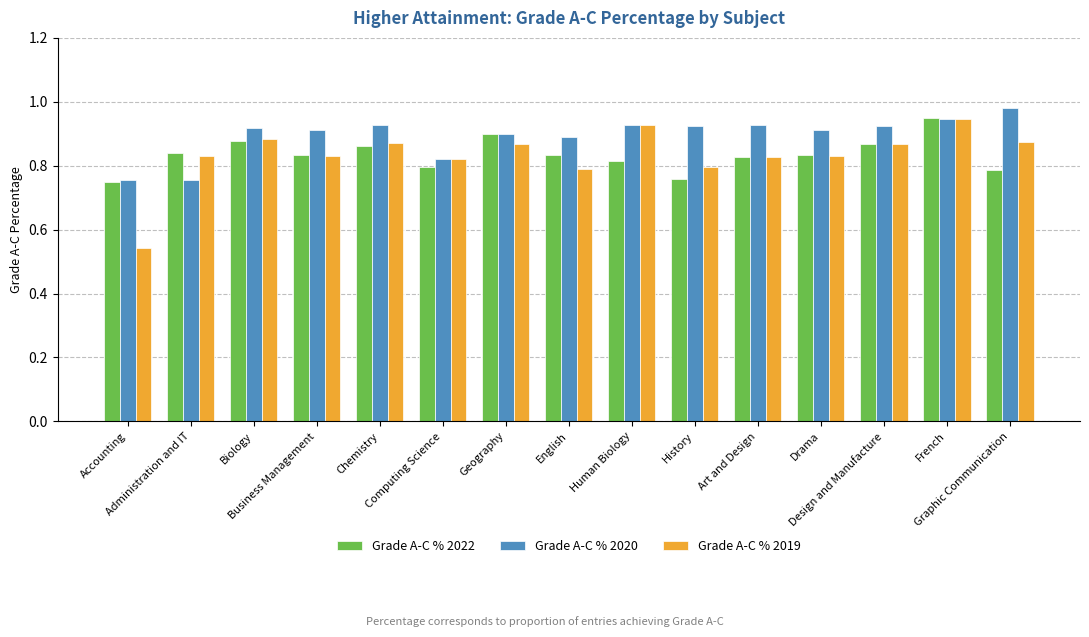

At how many categories does at least one series exceed 0?

15